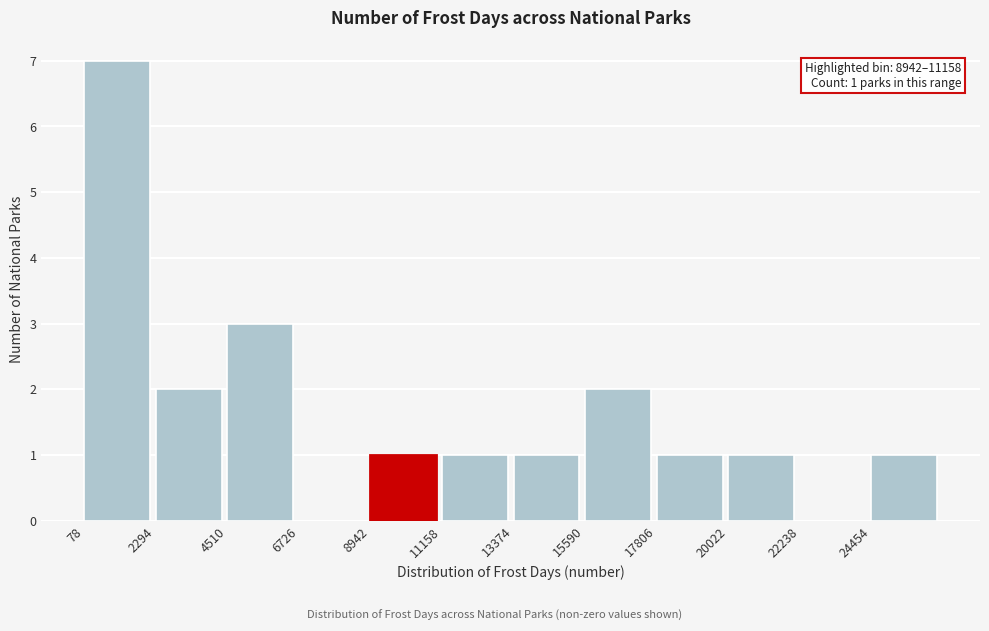

Which range on the x-axis has the tallest bar?

0 to 2500